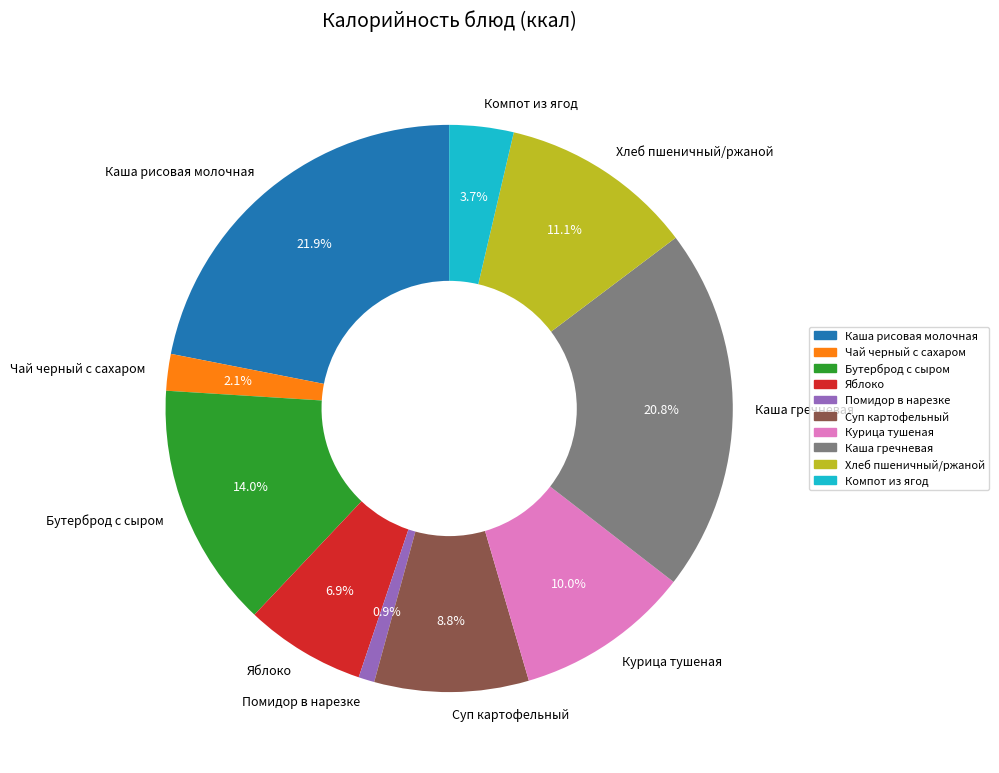

The Курица тушеная slice represents 2% of the pie. True or false?

False